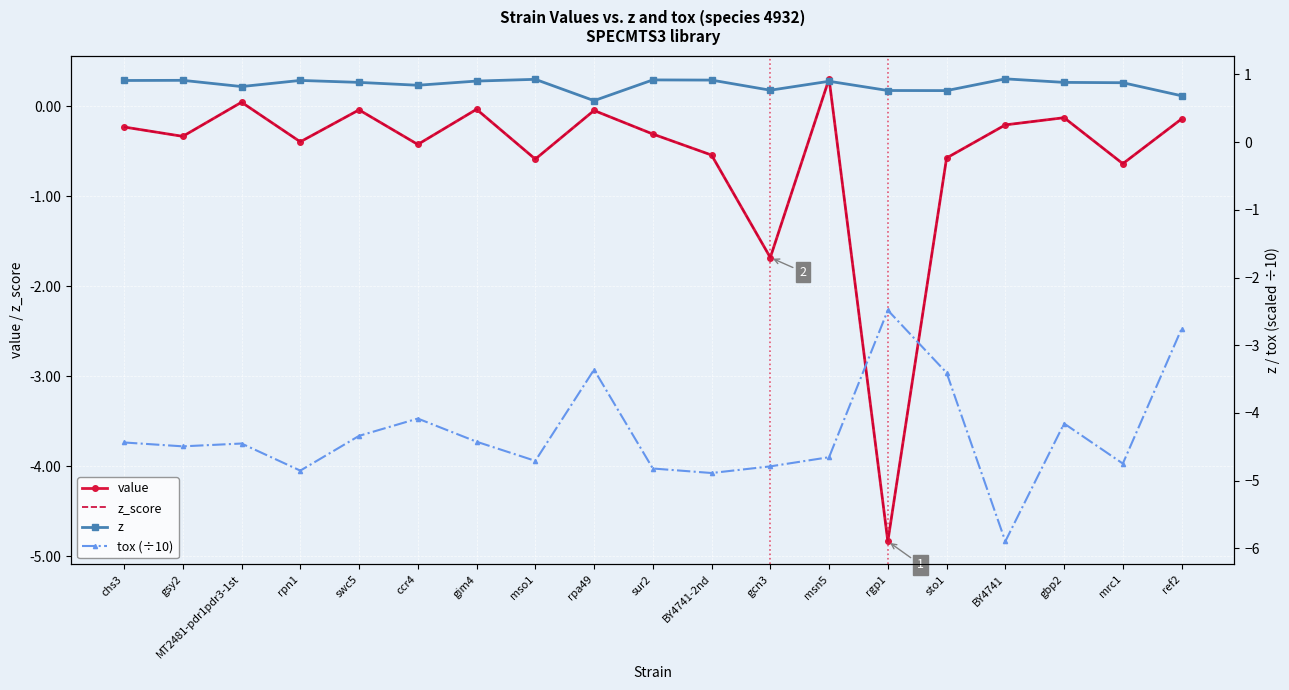

What is the difference between the second highest and minimum values in the value series?

4.9